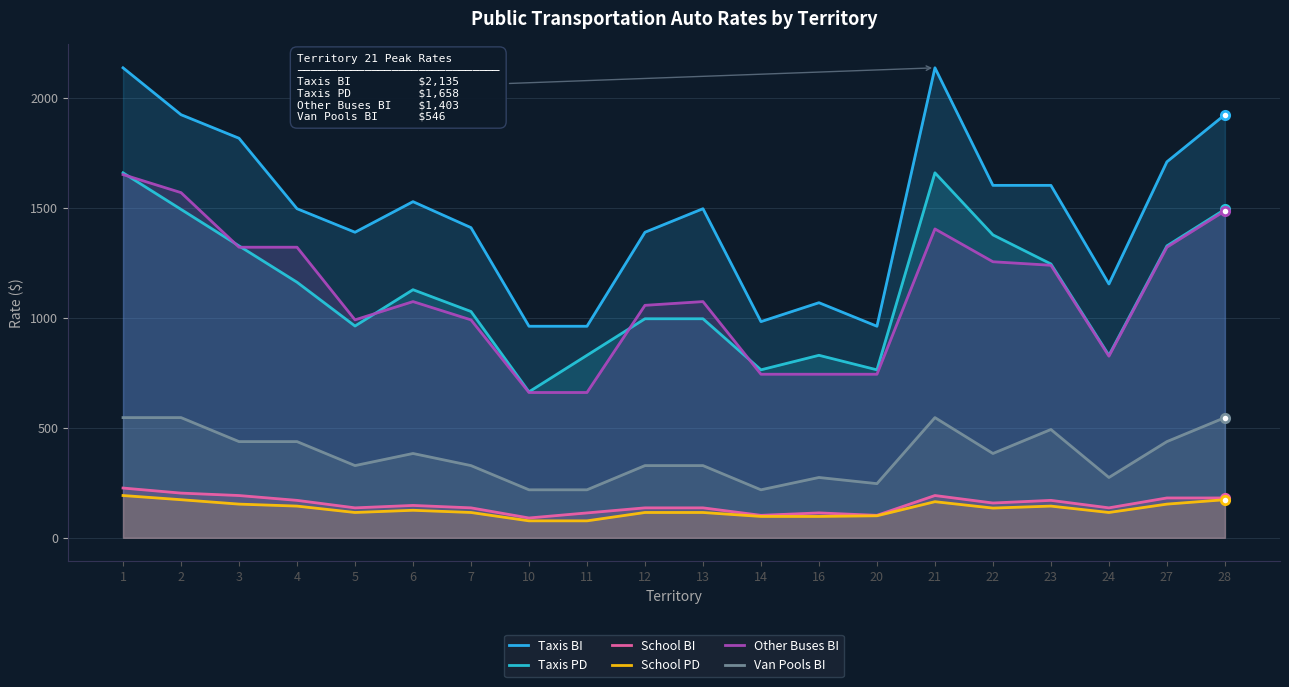

True or false: Van Pools BI has more than 0 points higher than both neighbors.

True